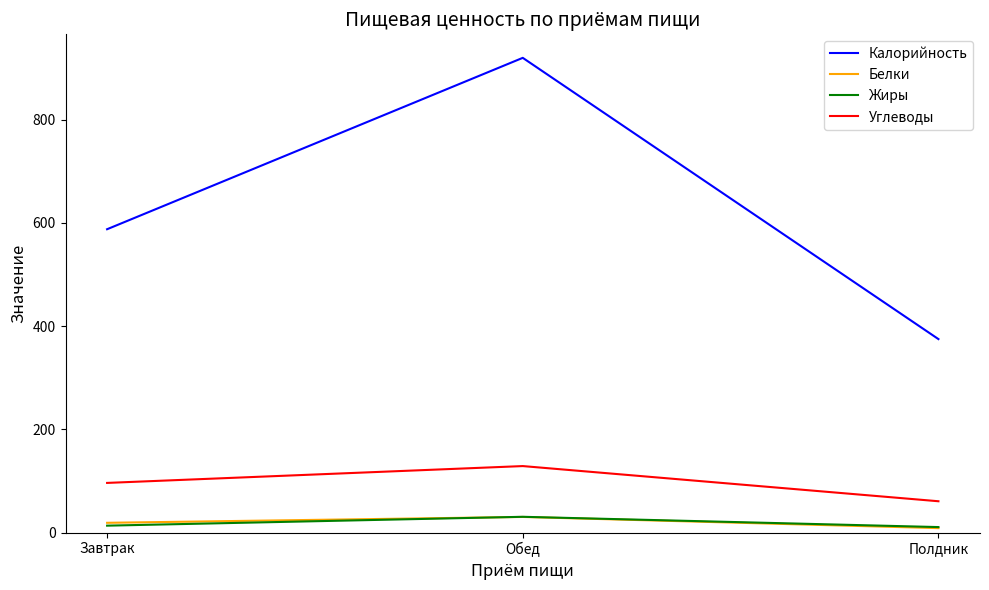

What is the average value of the Белки series?

19.4